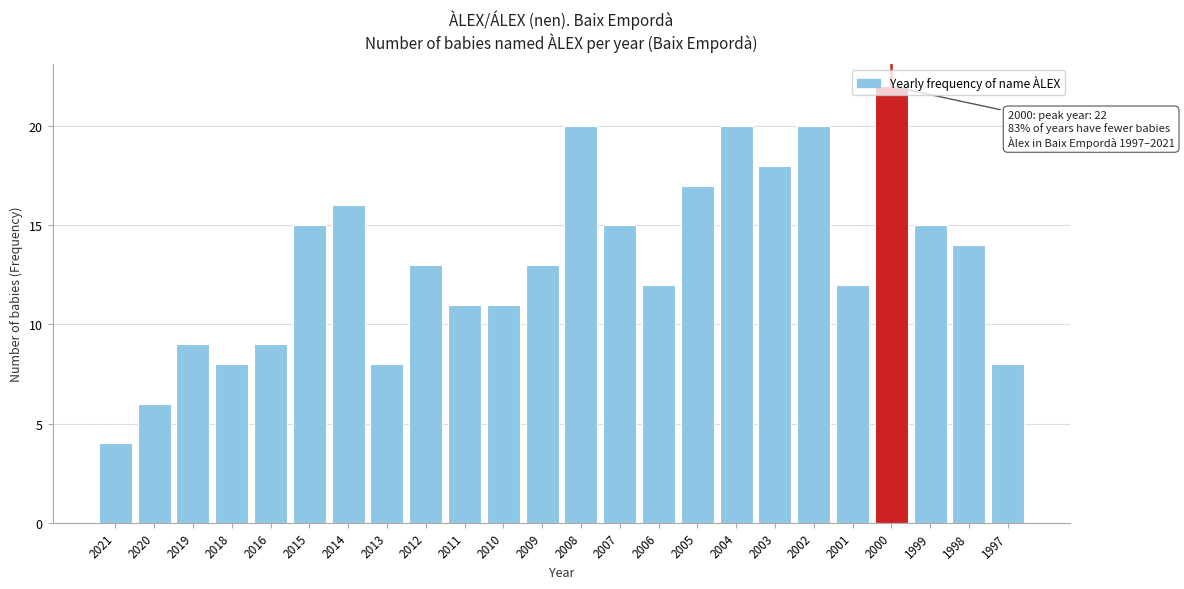

What value does the data have at 2014?

16